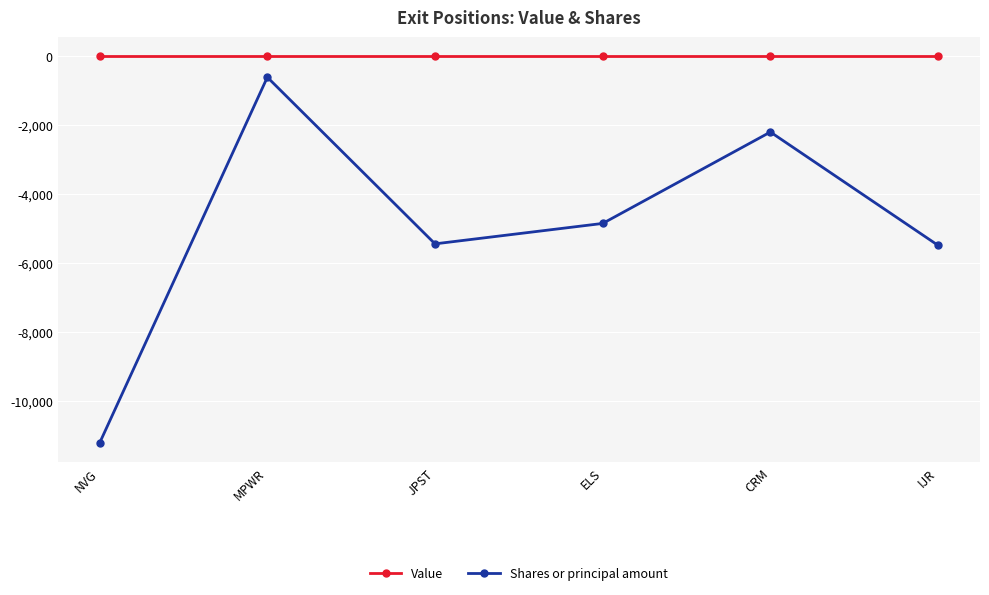

List the series in order of their peak value, highest first.

Value, Shares or principal amount